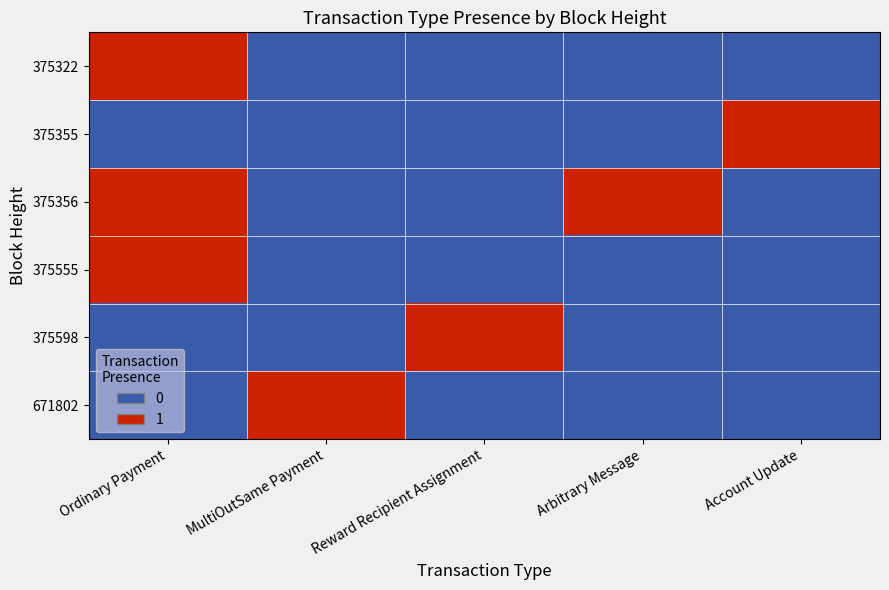

What is the difference between the highest and lowest values at Reward Recipient Assignment?

1